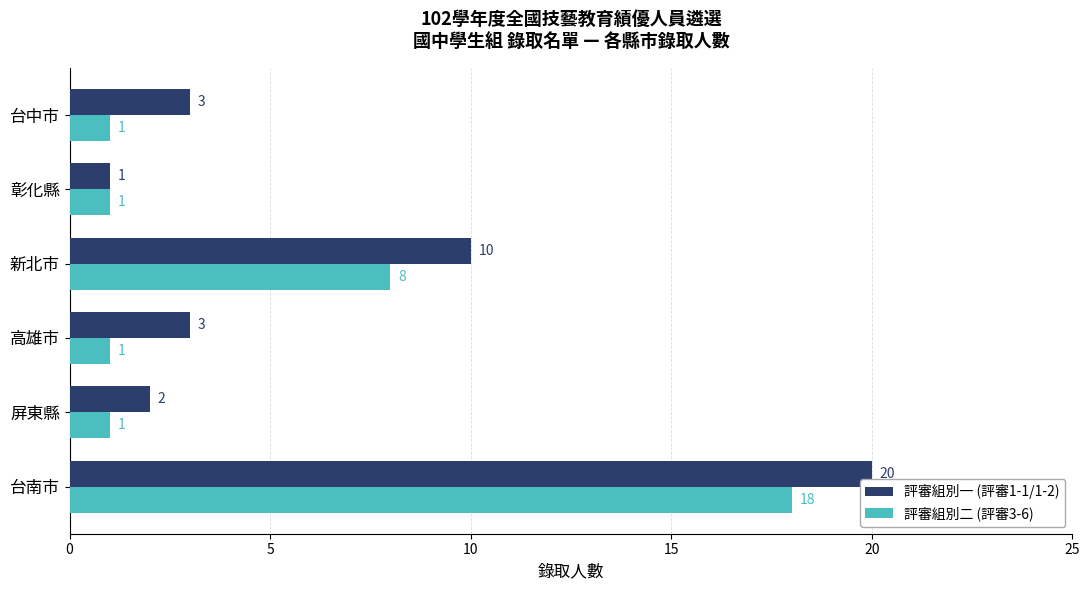

How many series are shown in this chart?

2